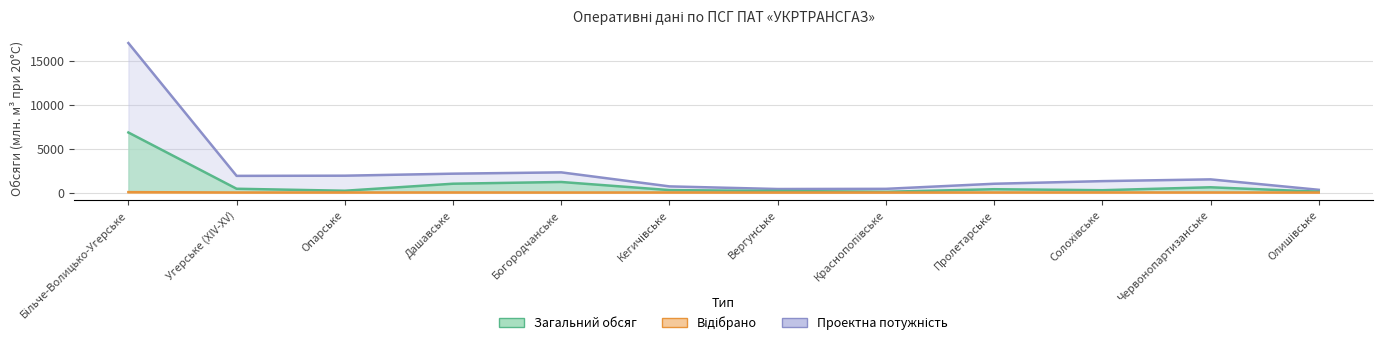

What position from the right is Дашавське?

9